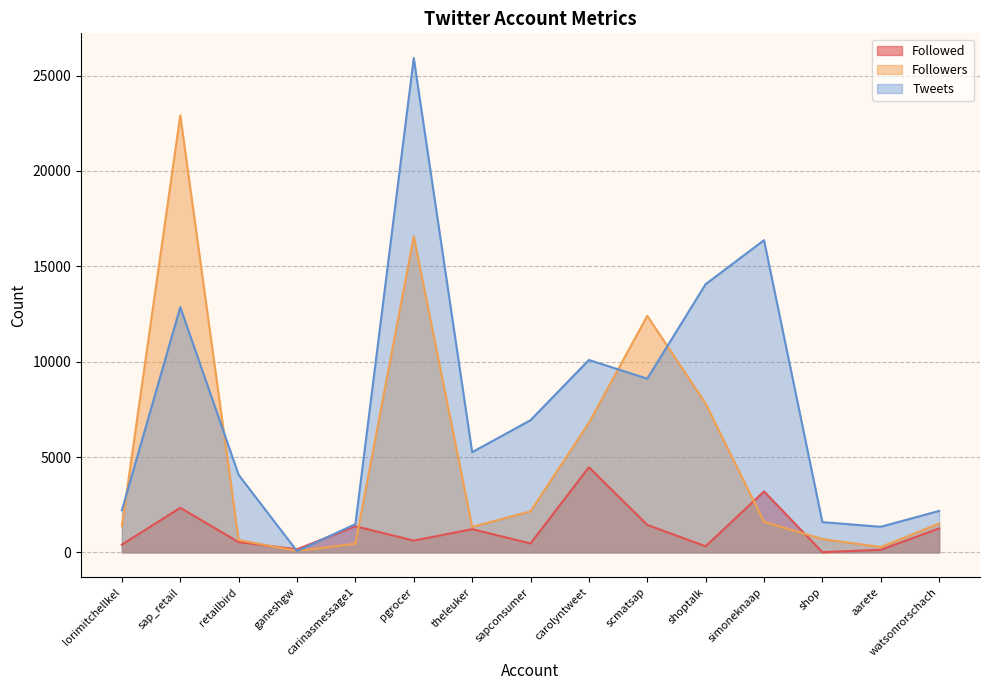

How many interior local valleys does the Tweets series have?

4